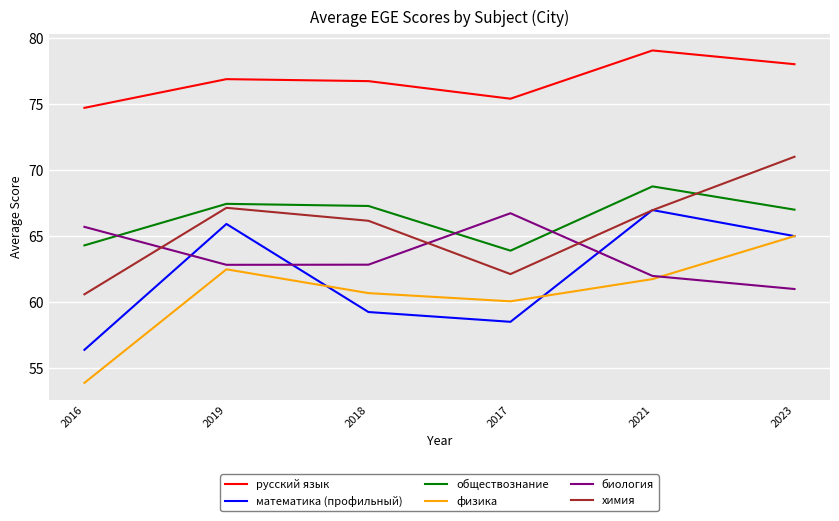

Reading right to left, list all the values displayed in this chart.

русский язык: 78.0	79.0	75.4	76.7	76.9	74.7
математика (профильный): 65.0	67.0	58.5	59.3	65.9	56.4
обществознание: 67.0	68.8	63.9	67.3	67.4	64.3
физика: 65.0	61.8	60.1	60.7	62.5	53.9
биология: 61.0	62.0	66.7	62.8	62.8	65.7
химия: 71.0	67.0	62.1	66.2	67.1	60.6